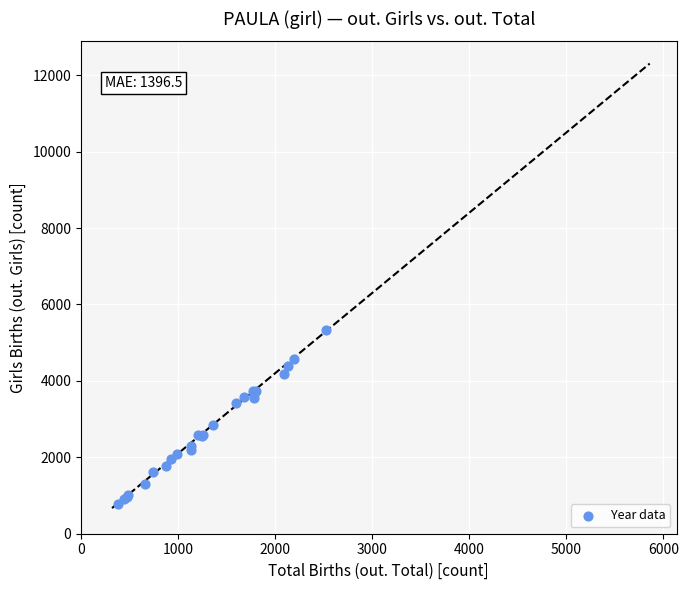

What Y value in the scatter plot is closest to 3046?

2854